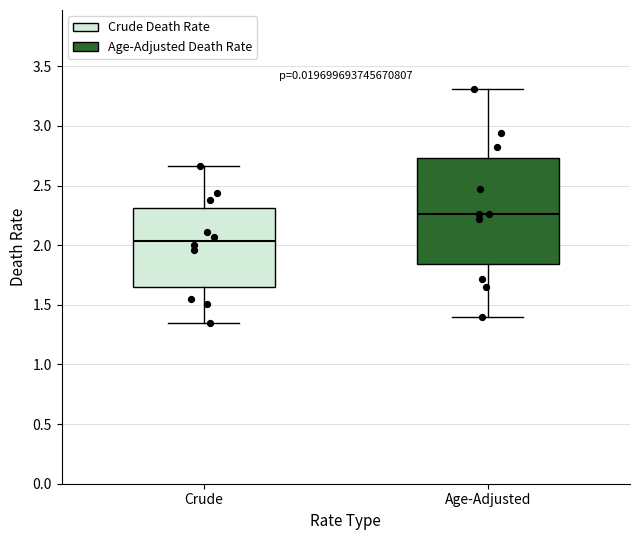

Reading left to right, transcribe this box plot: for each box, give where its median line is, the range the box spans, and where its two whiskers end, as read against the y-axis. The values are not printed on the chart, so give them approximately, as read against the axis.

Crude: median 2.05, box 1.65 to 2.30, whiskers 1.35 to 2.65
Age-Adjusted: median 2.25, box 1.85 to 2.75, whiskers 1.40 to 3.30